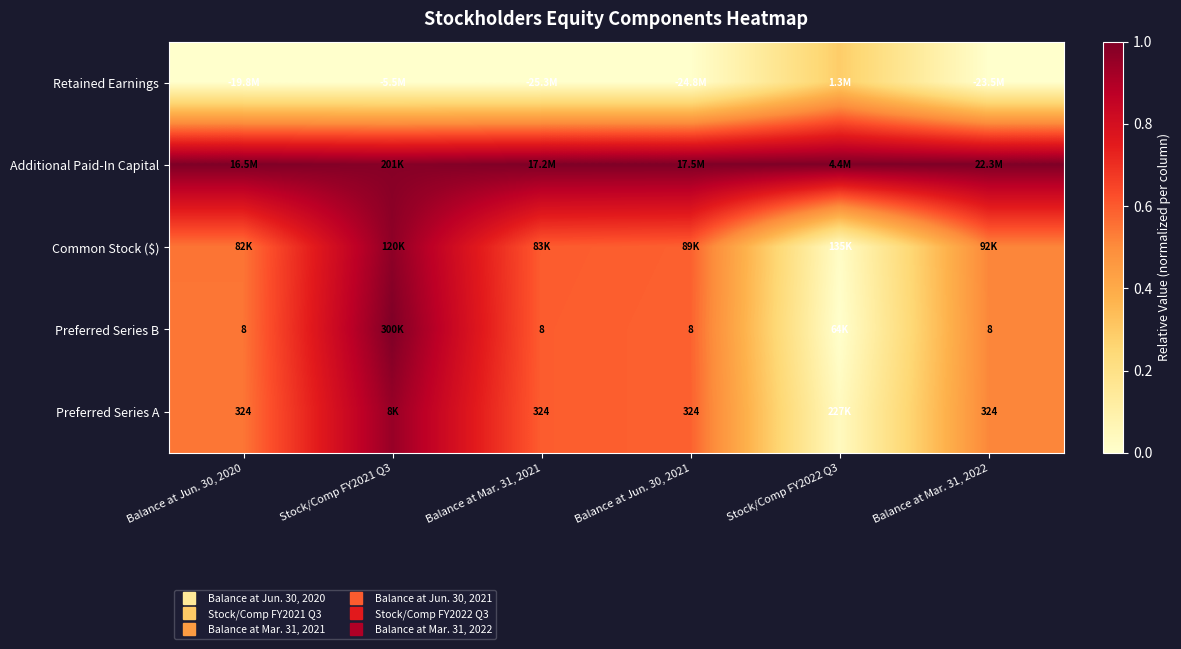

The Retained Earnings series shows 0.2 at Balance at Jun. 30, 2021. True or false?

False